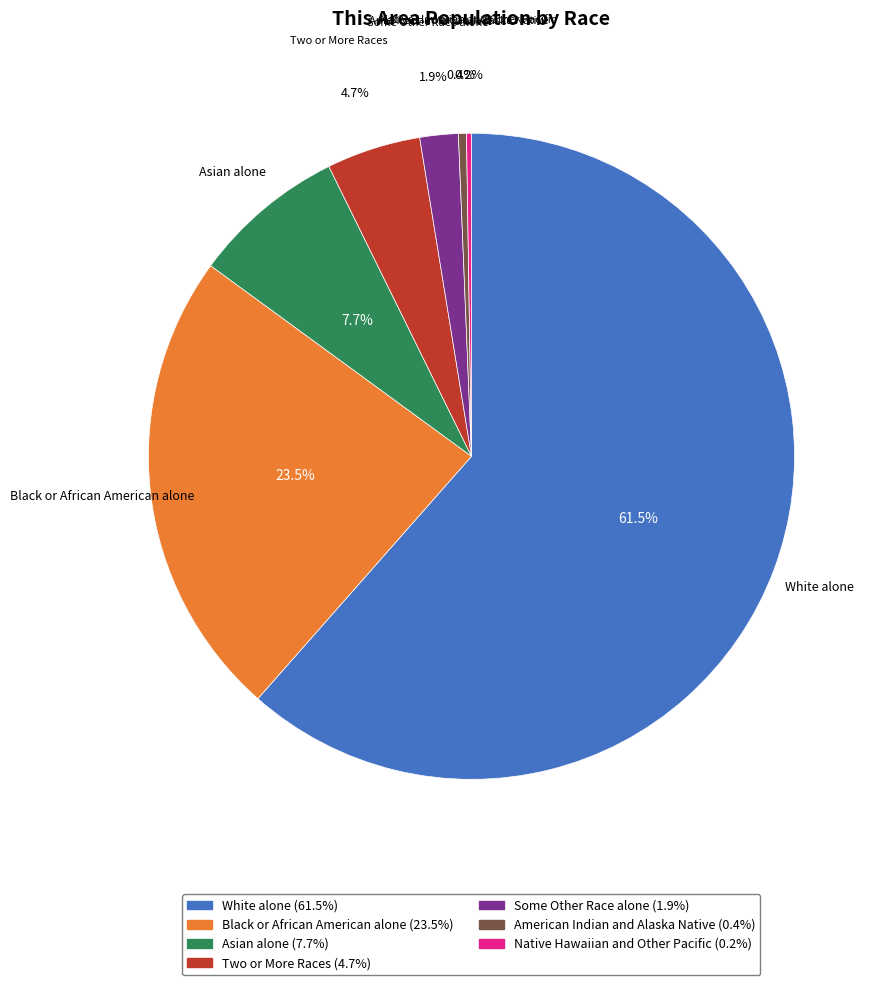

What percentage is the Two or More Races slice, to the nearest percent?

5%